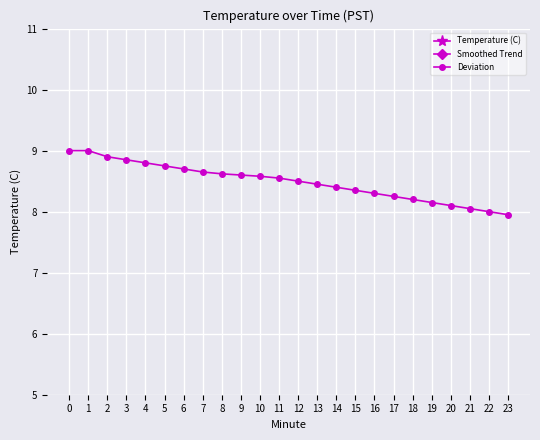

The value of Deviation at 21 is 8.1. True or false?

True